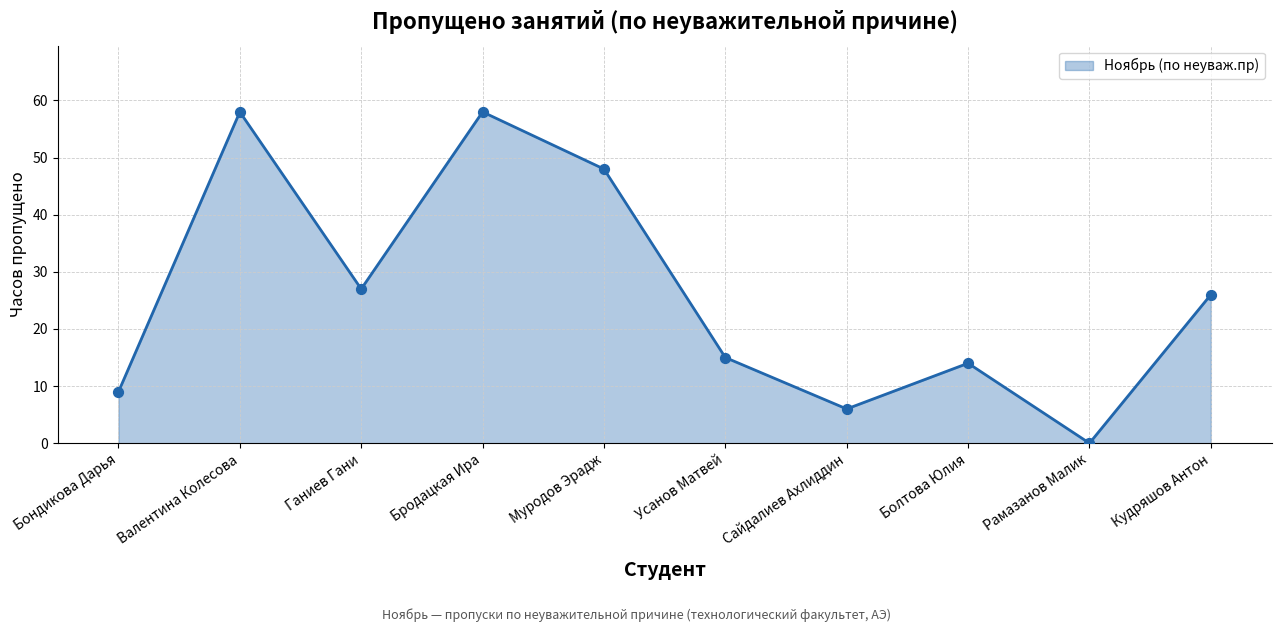

What is the change in value from Валентина Колесова to Рамазанов Малик?

-58